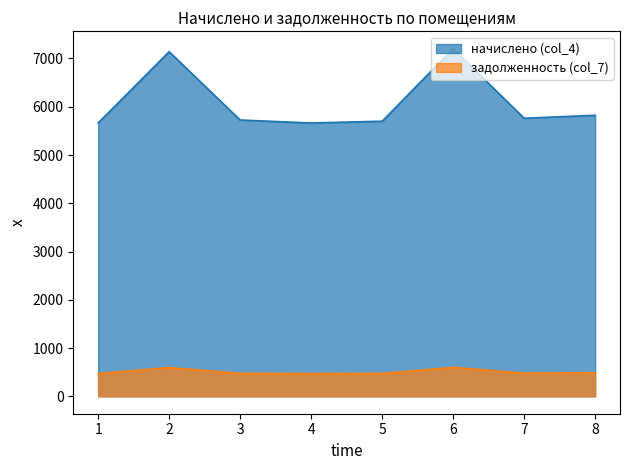

What are all the series names shown in the legend?

начислено (col_4), задолженность (col_7)